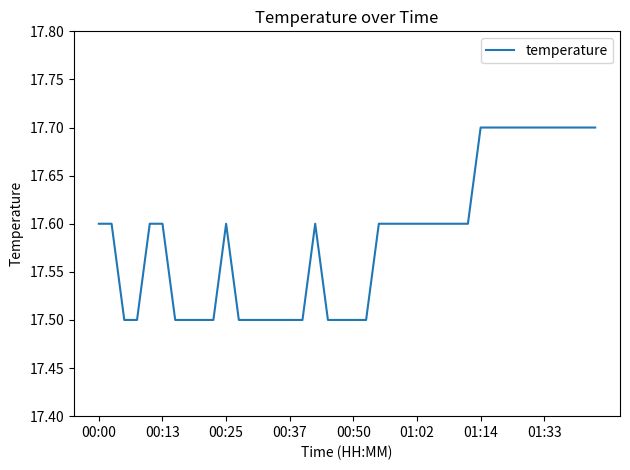

What is the greatest value displayed?

17.7